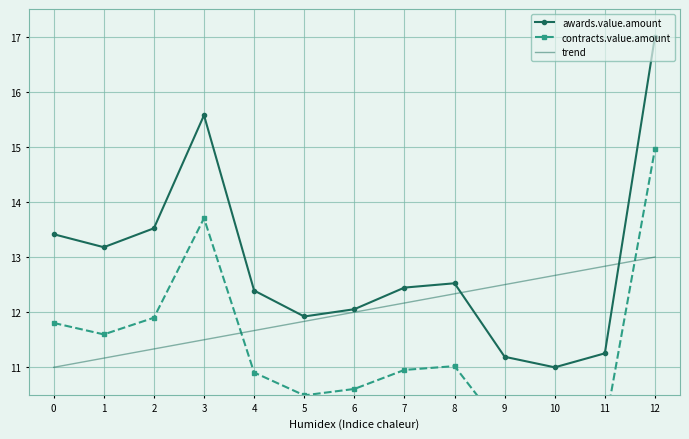

Between which two adjacent categories do trend and awards.value.amount first intersect?

8 and 9